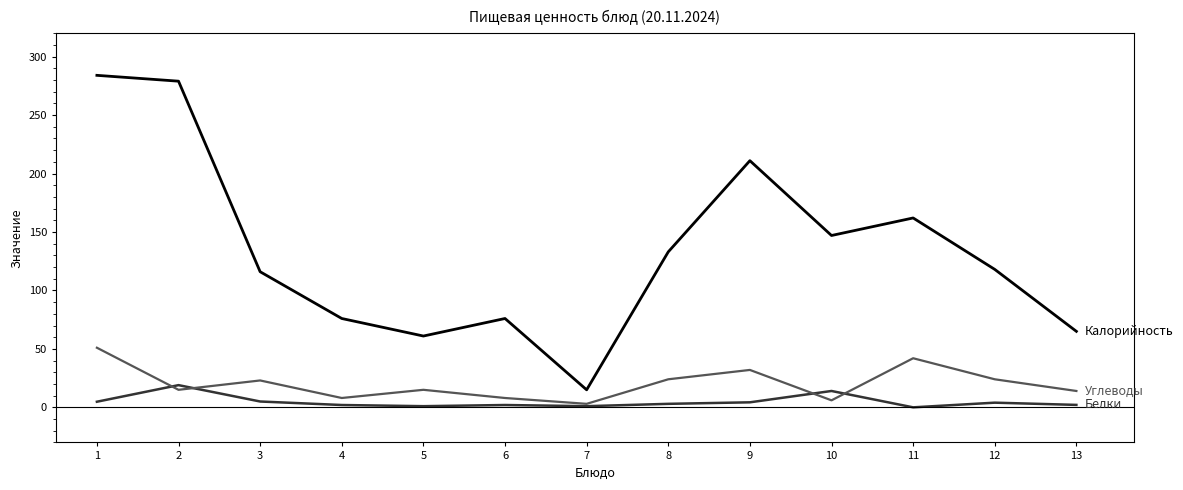

What is the greatest value displayed?

284.0